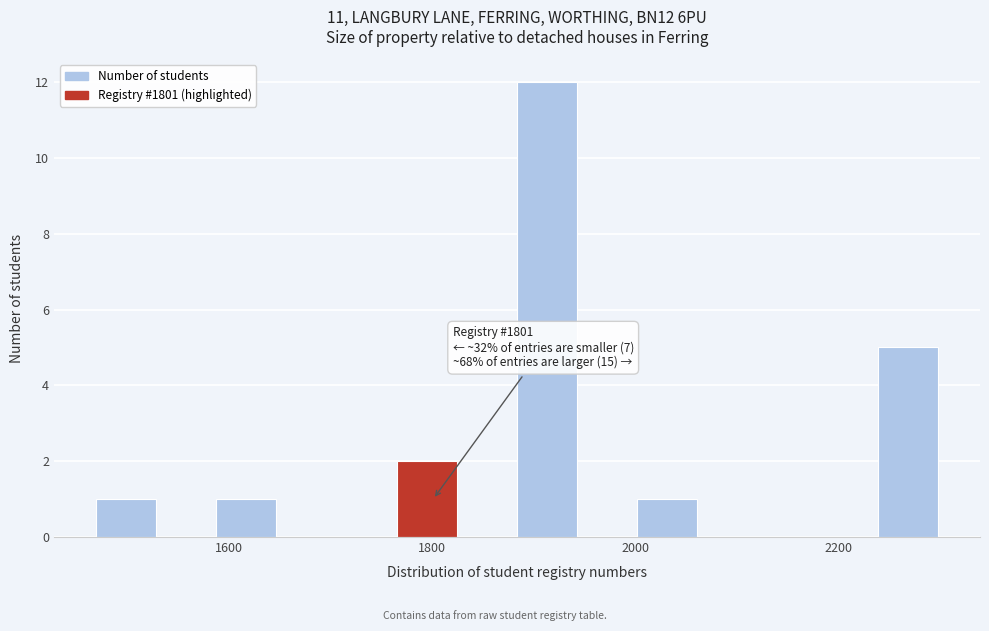

Read against the x-axis, roughly where is the centre of the tallest bar?

1920